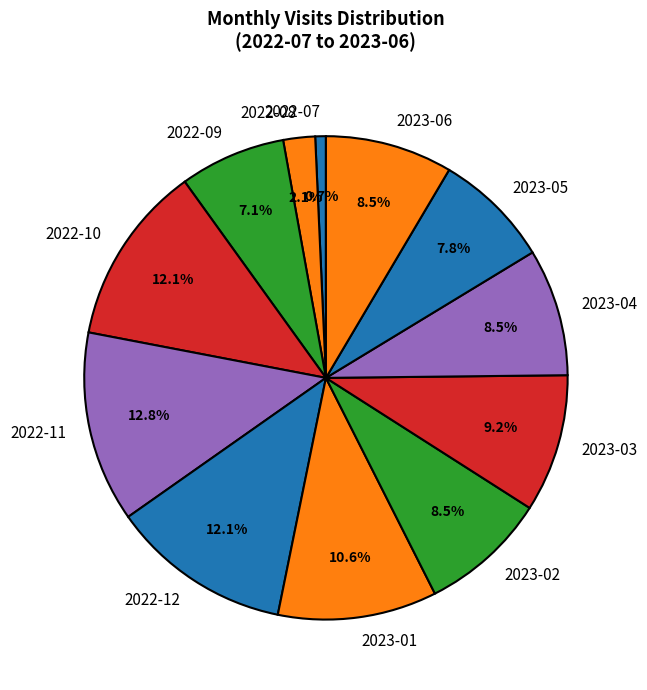

Between 2023-03 and 2022-10, which is larger?

2022-10